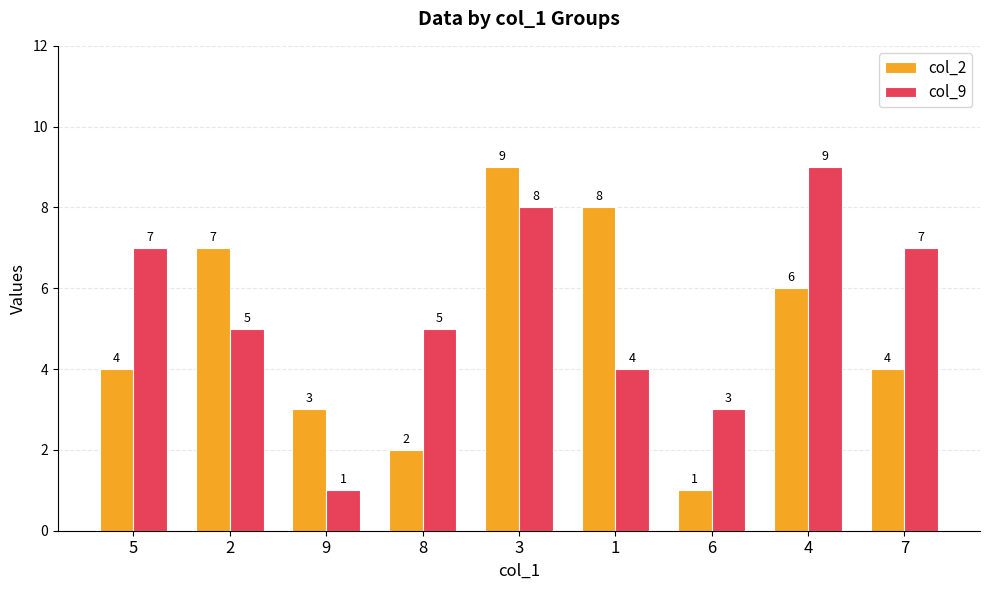

Rank the series by their average value, from lowest to highest.

col_2, col_9